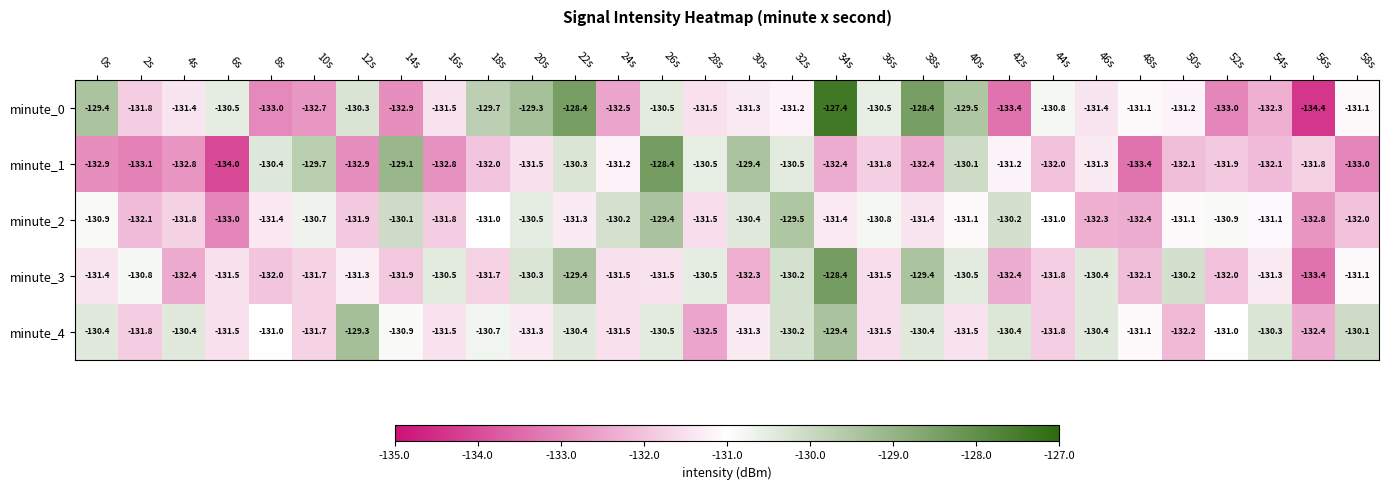

At how many categories does at least one series exceed -133?

30